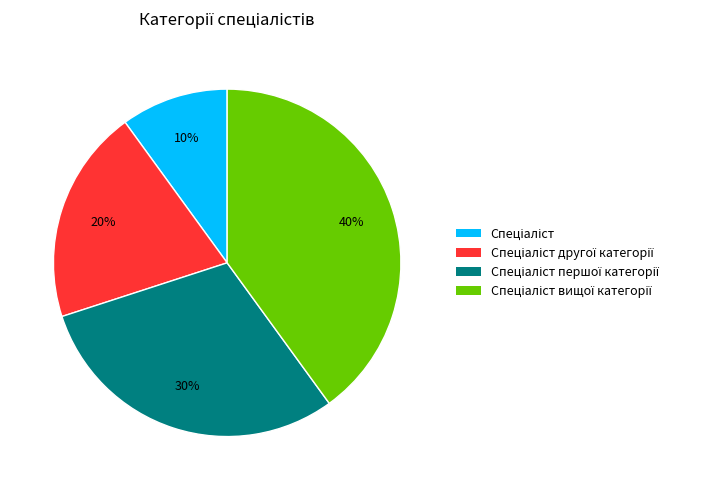

To the nearest percent, what is the average slice percentage?

25%